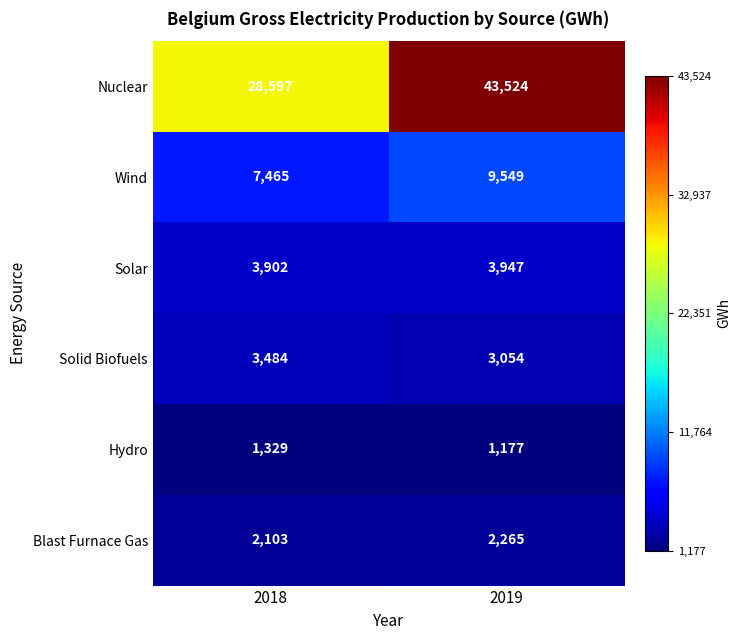

What is the total value across all series at 2019?

63516